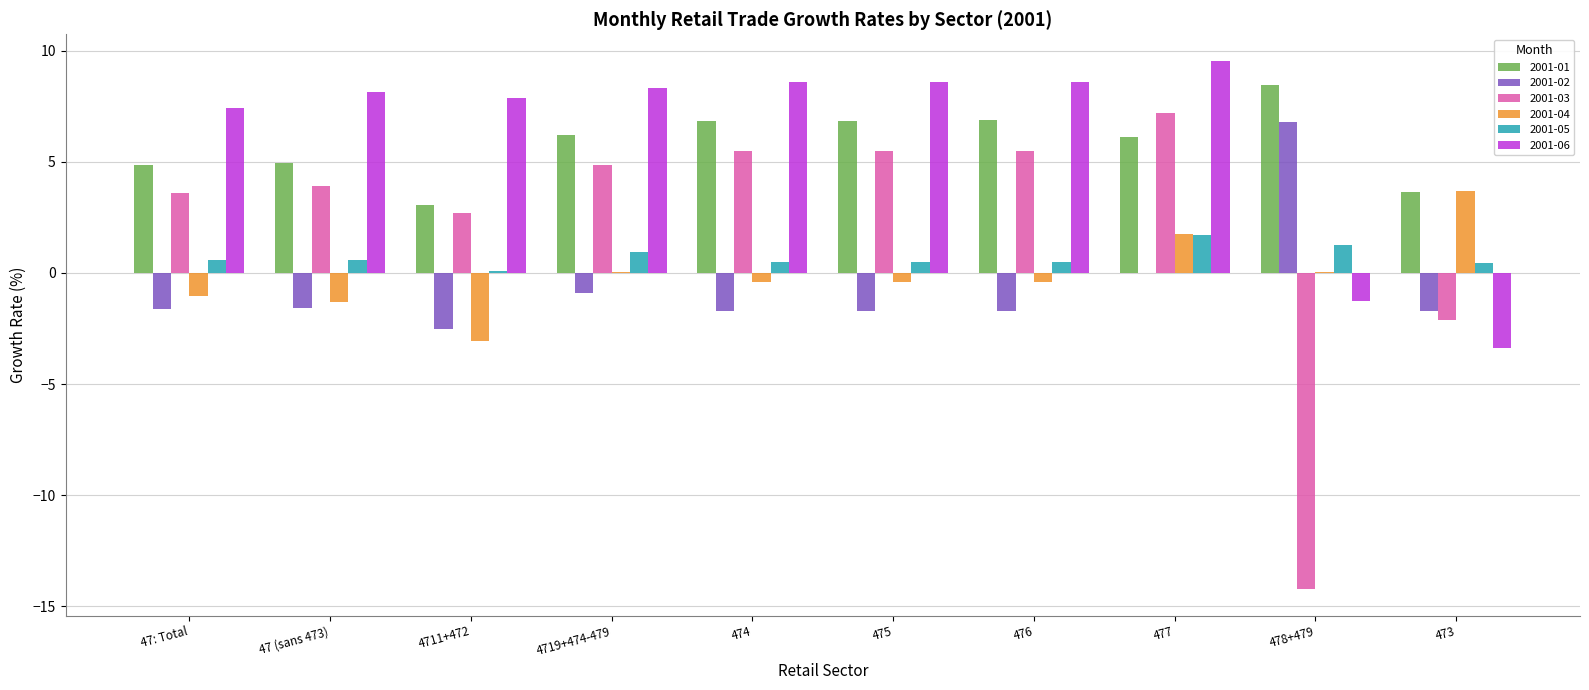

At which category is the sum across all series the highest?

477